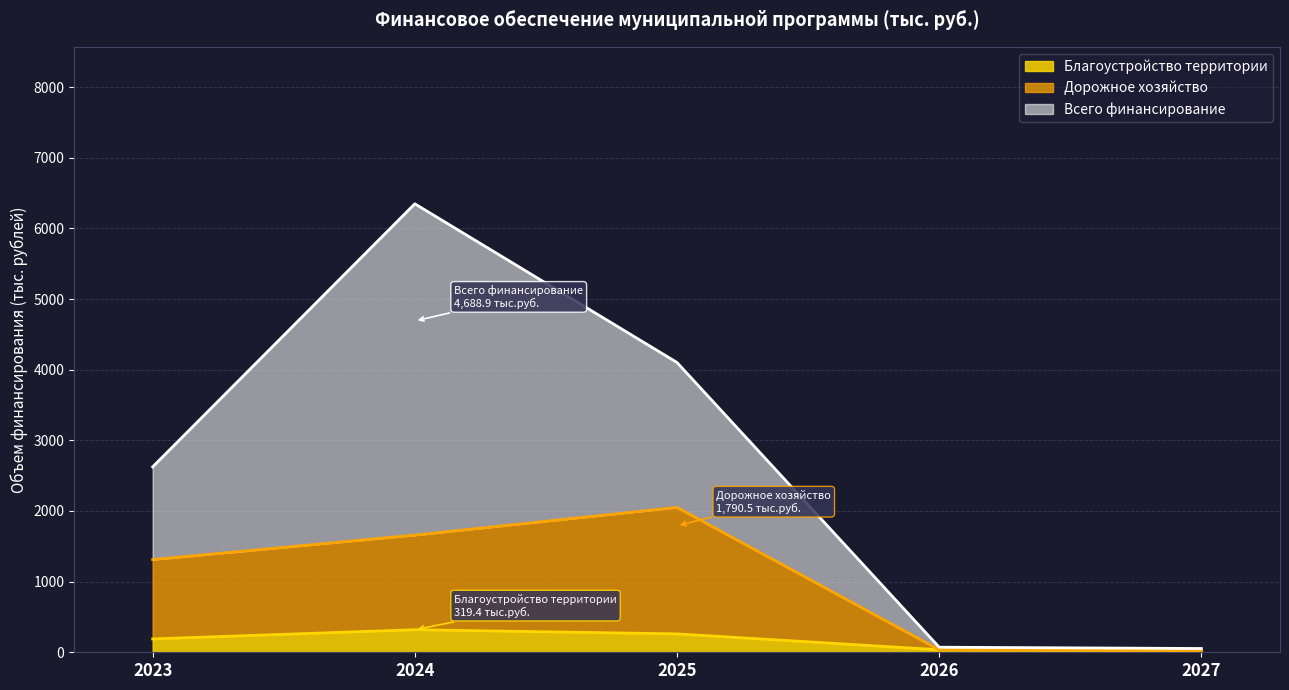

How many interior local peaks does the Благоустройство территории series have?

1